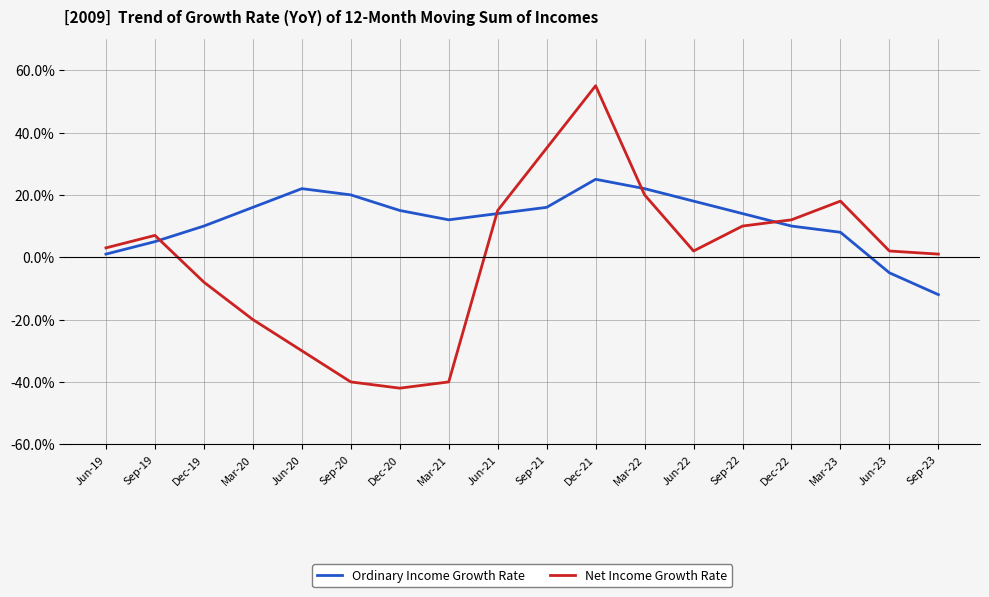

True or false: Ordinary Income Growth Rate and Net Income Growth Rate cross at least once.

True